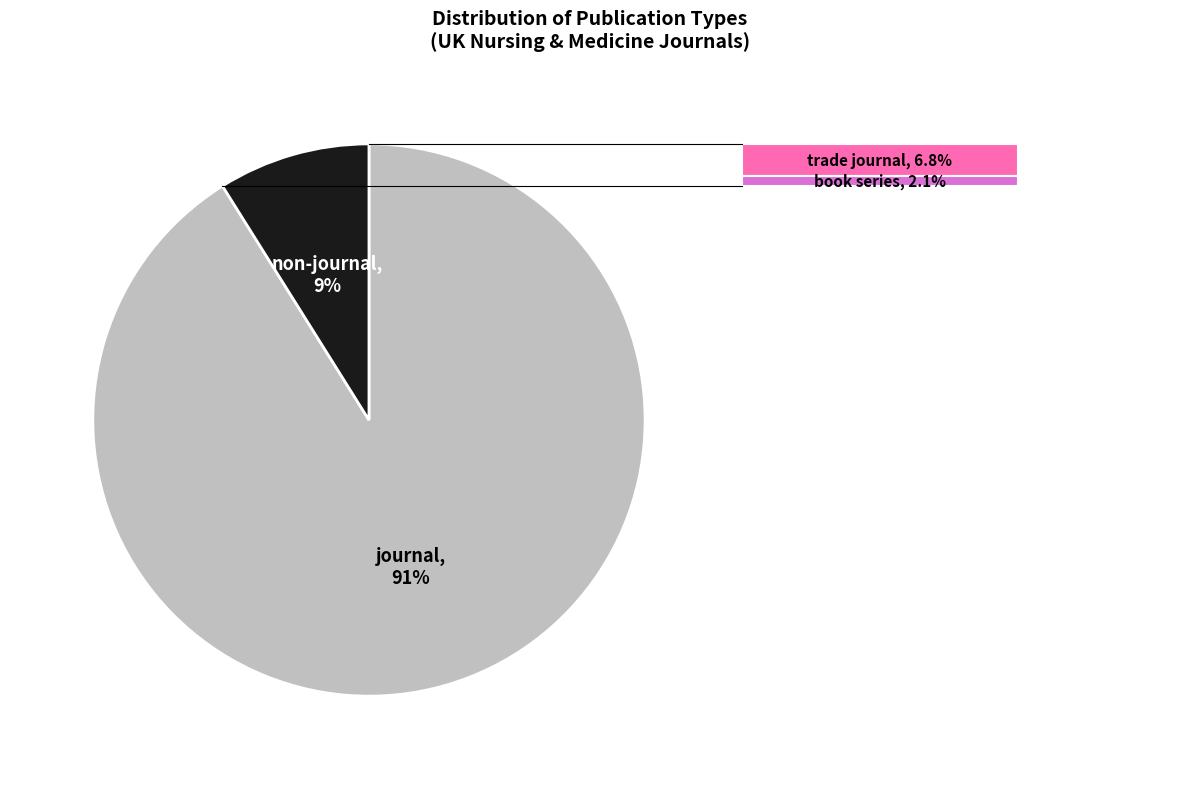

Is there a majority slice in this chart?

Yes